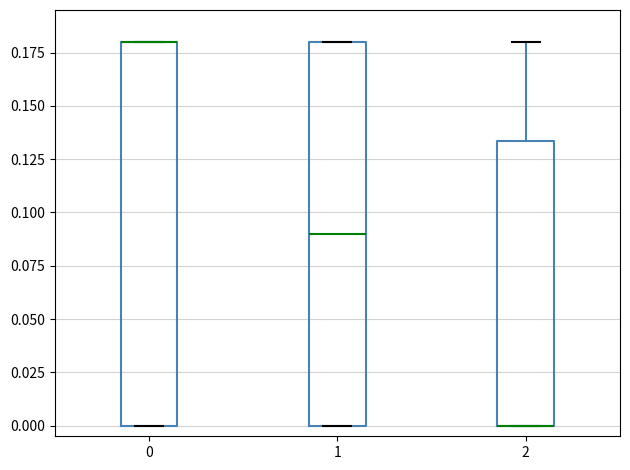

Reading left to right, read every box against the y-axis: the position of its median line, the range the box covers, and the ends of its whiskers. The values are not printed on the chart, so give them approximately, as read against the axis.

0: median 0.180 (drawn on the box's upper edge), box 0.000 to 0.180, whiskers 0.000 to 0.180
1: median 0.090, box 0.000 to 0.180, whiskers 0.000 to 0.180
2: median 0.000 (drawn on the box's lower edge), box 0.000 to 0.135, whiskers 0.000 to 0.180